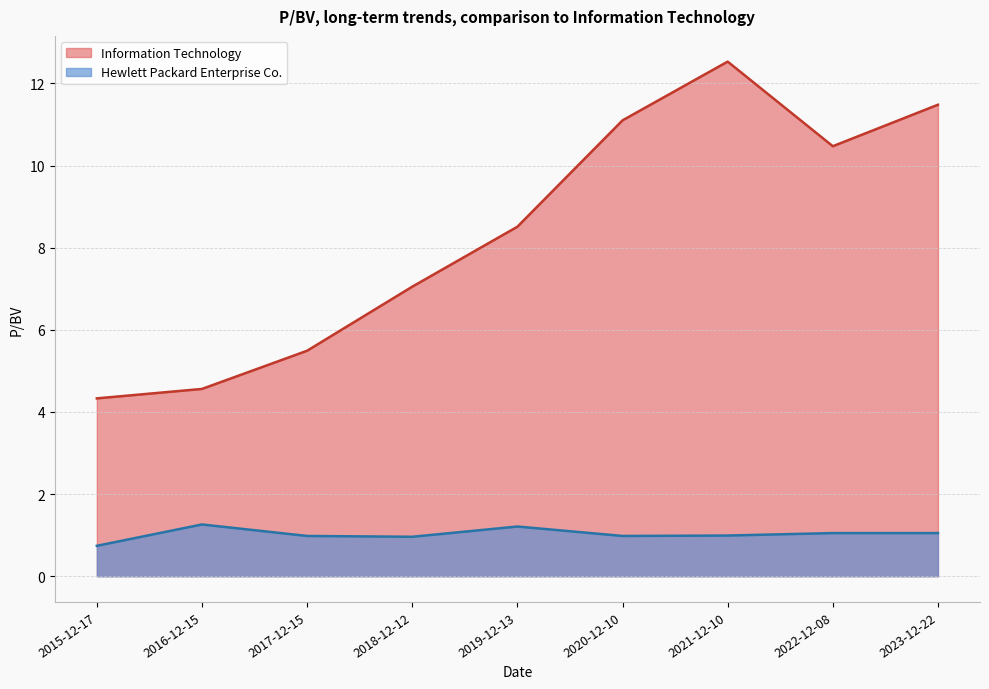

The Information Technology series shows 5.5 at 2017-12-15. True or false?

True